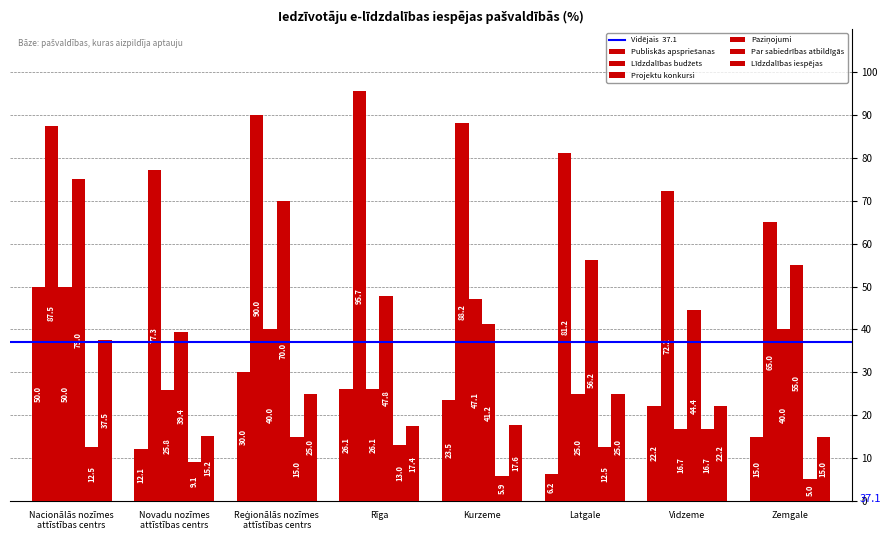

How many values in the Projektu konkursi series are below 40?

4